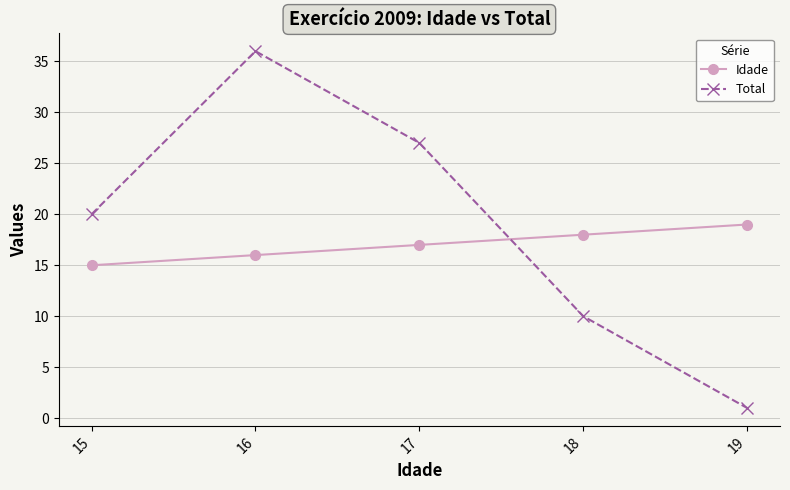

Rank the series by their average value, from highest to lowest.

Total, Idade